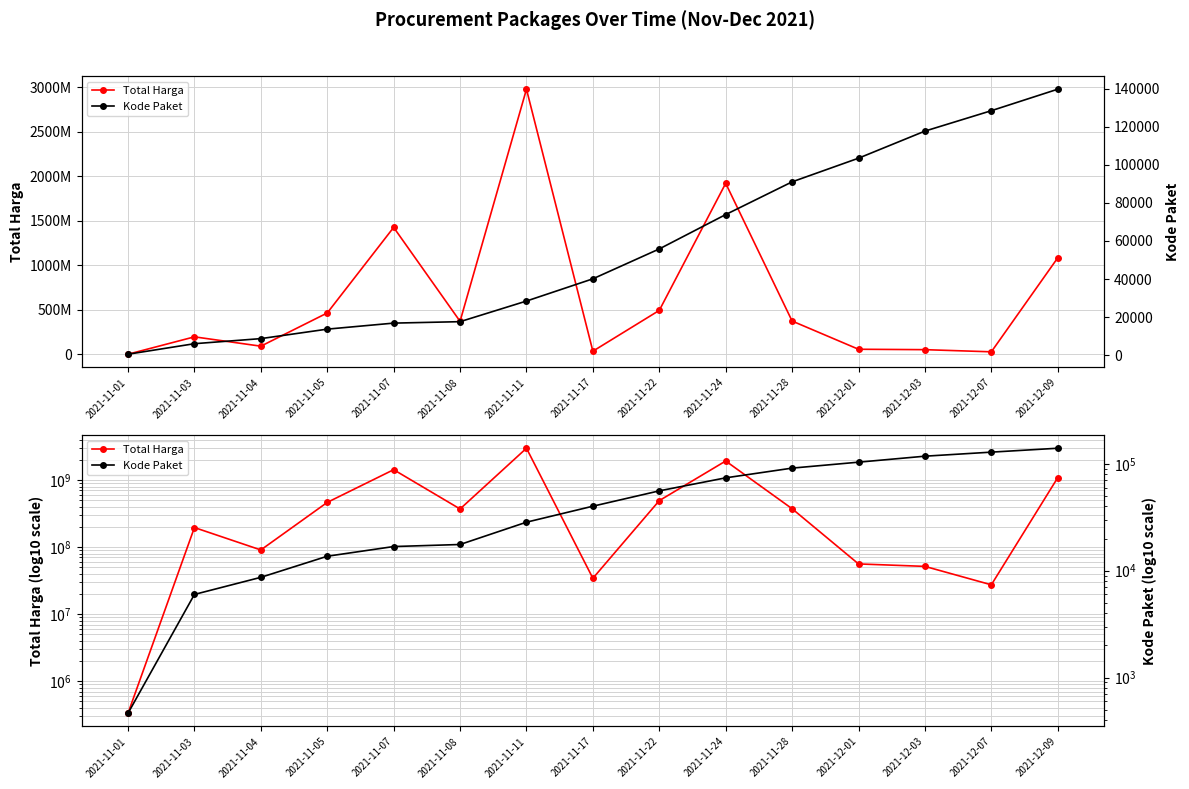

Does the chart display data point markers on the line(s)?

Yes